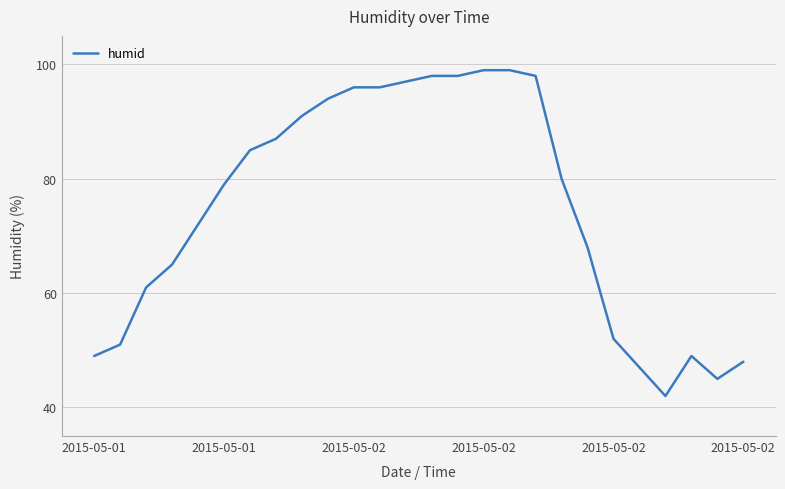

What is the smallest value displayed?

42